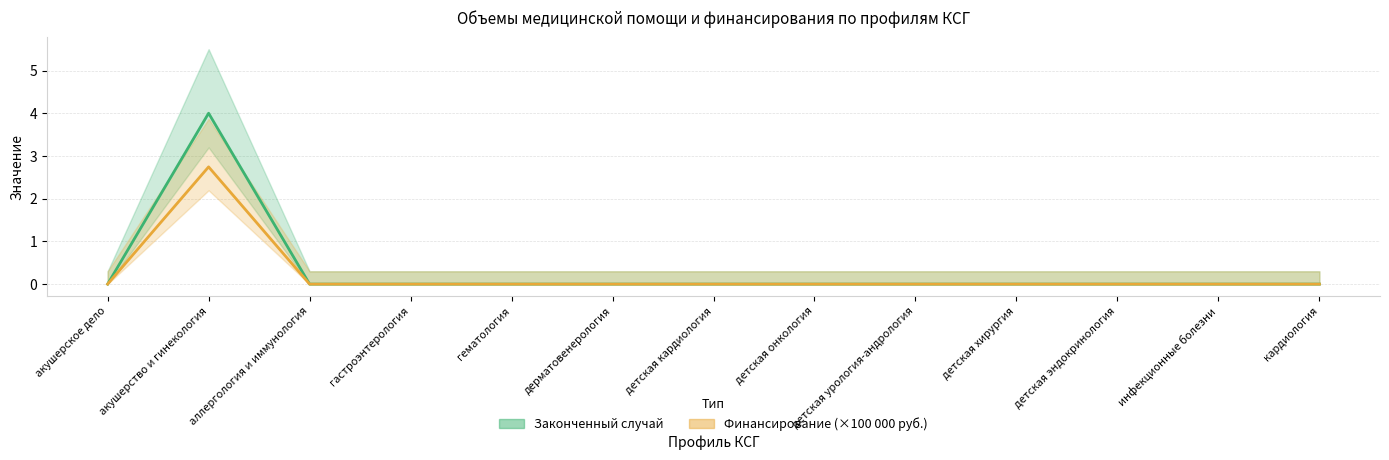

Is the value of Финансирование, руб. at дерматовенерология greater than the value of Законченный случай at детская кардиология?

No